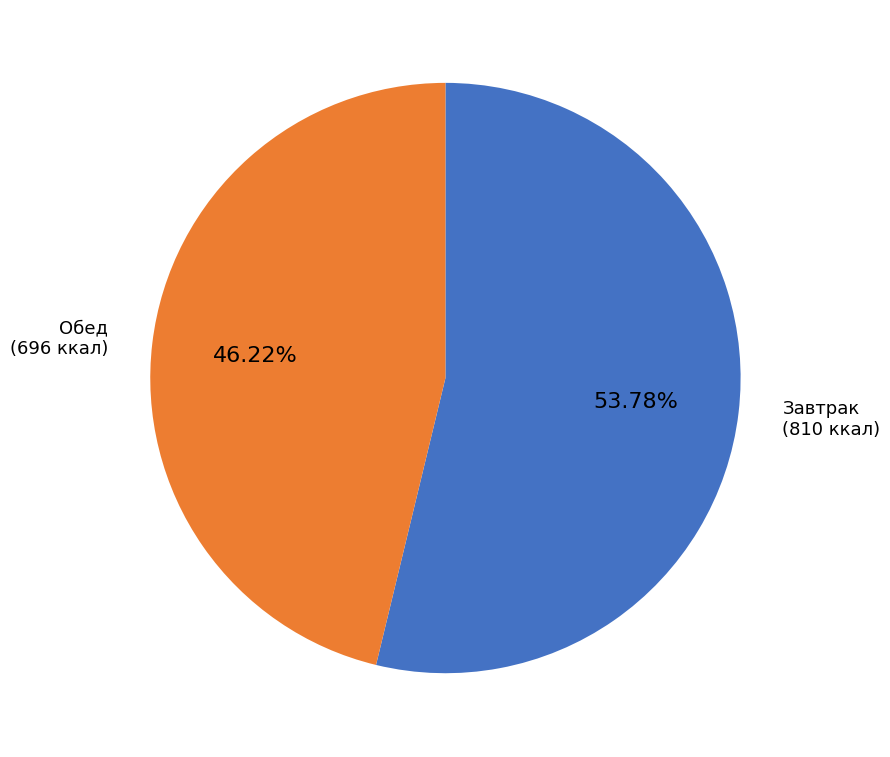

Does any single category account for the majority?

Yes